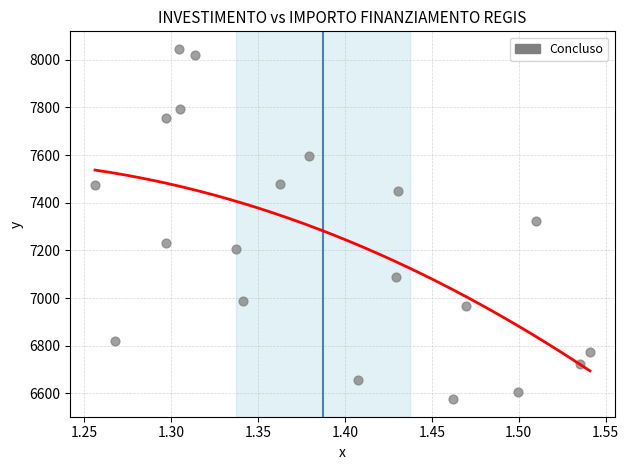

What is the range of X values (max minus min)?

0.3